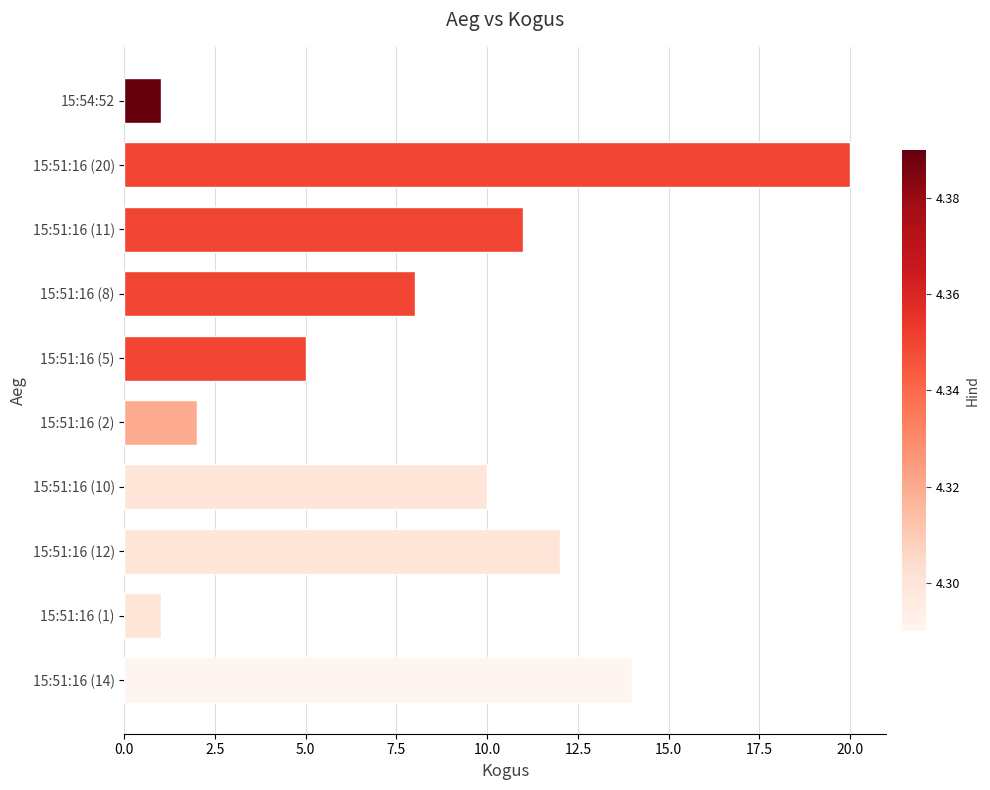

Reading top to bottom, extract all data points from this chart.

15:54:52=1	15:51:16 (20)=20	15:51:16 (11)=11	15:51:16 (8)=8	15:51:16 (5)=5	15:51:16 (2)=2	15:51:16 (10)=10	15:51:16 (12)=12	15:51:16 (1)=1	15:51:16 (14)=14